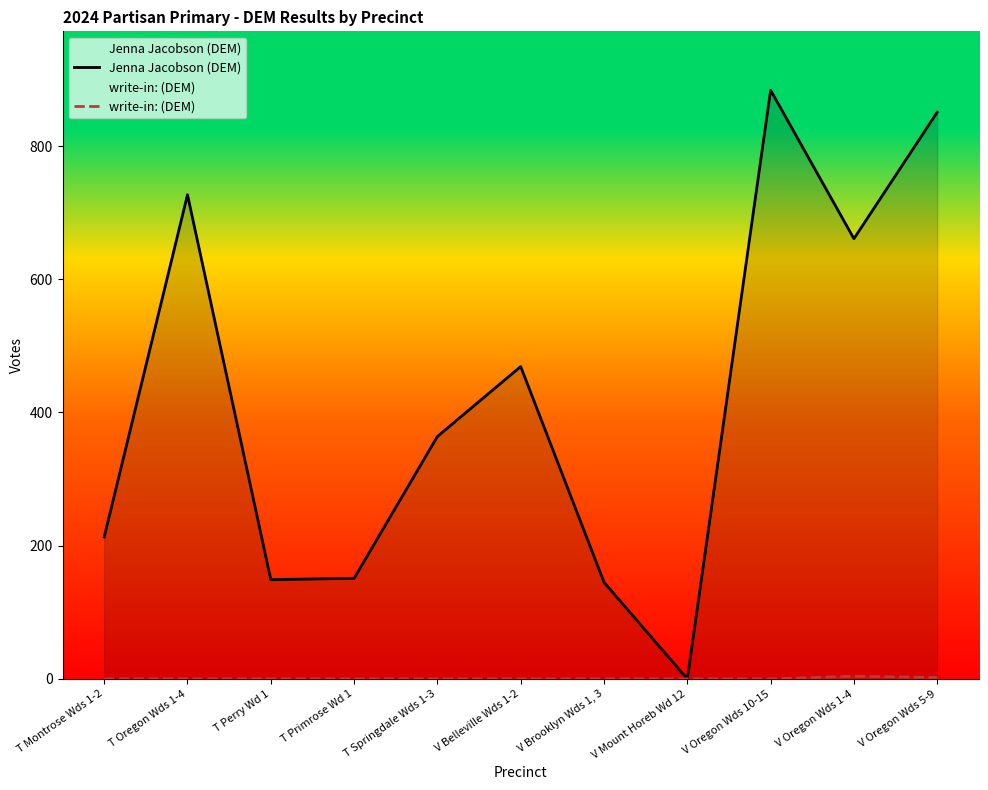

True or false: write-in: (DEM) and Jenna Jacobson (DEM) intersect in this chart.

False